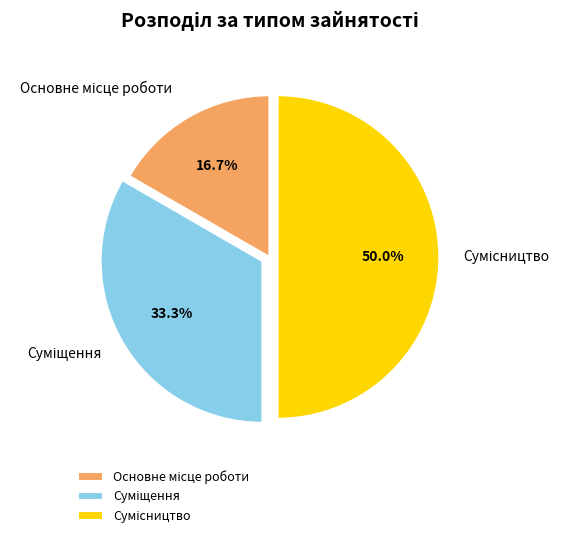

How many segments does this pie chart have?

3